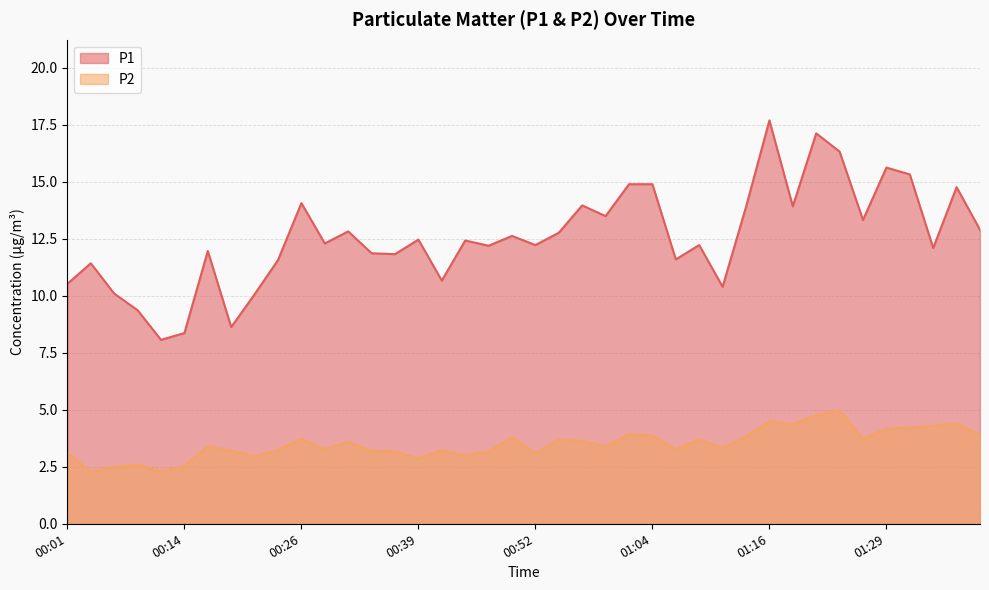

At which label is P2 closest to 3?

00:44